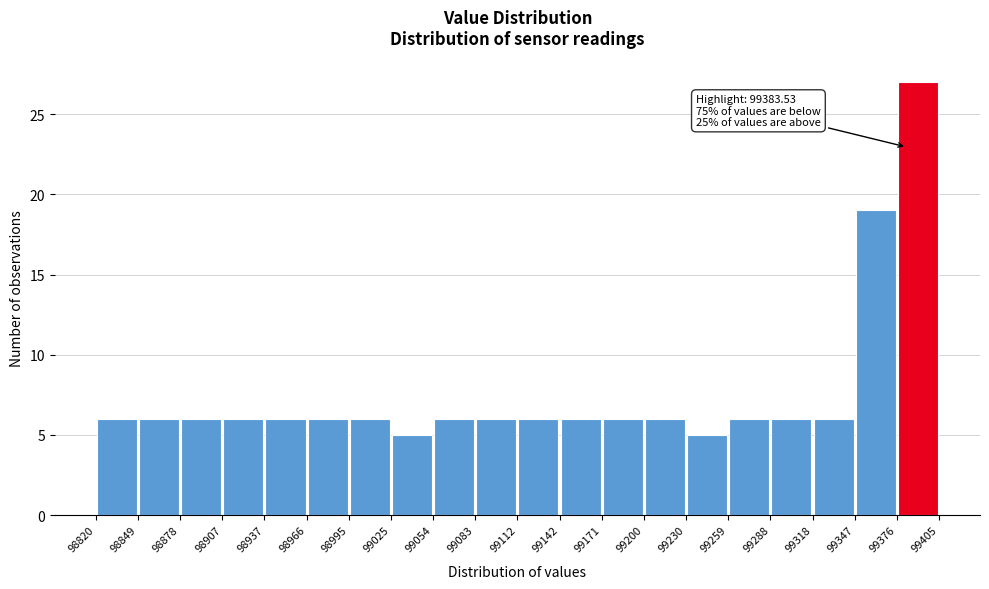

Over which range of the x-axis is the bar tallest?

99376 to 99405